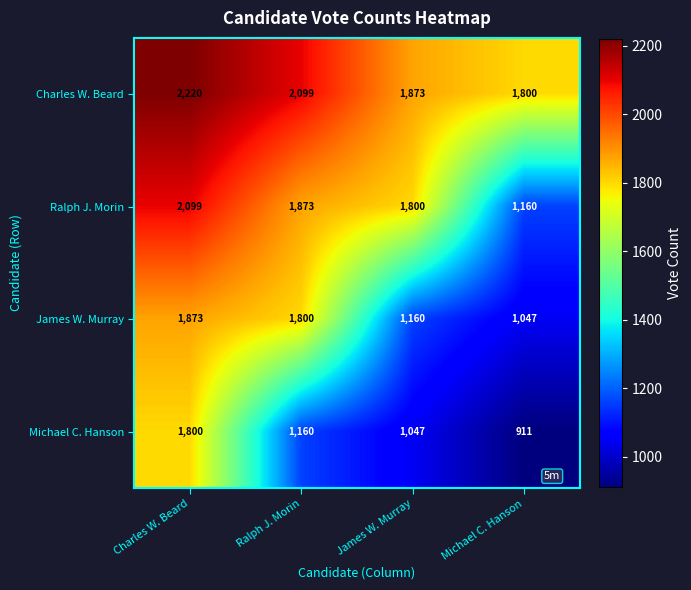

Where is Charles W. Beard nearest to the value 2010?

Ralph J. Morin